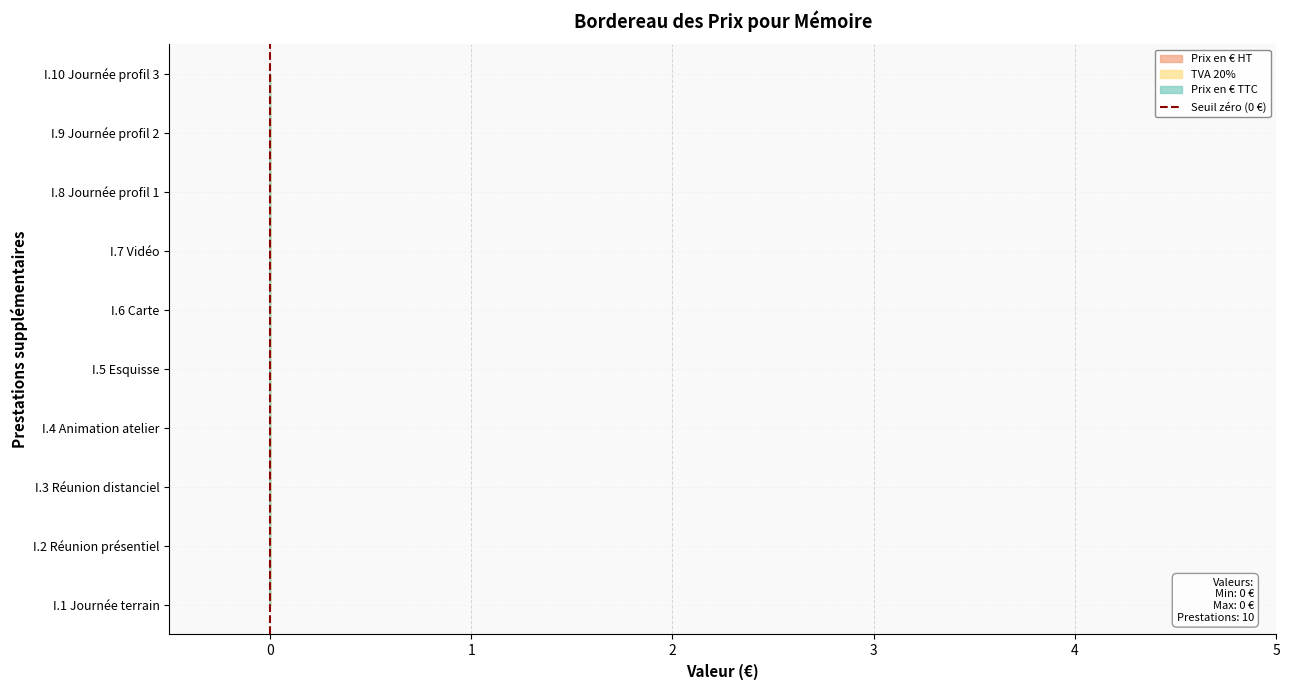

Is this an area chart (filled region under the line)?

No